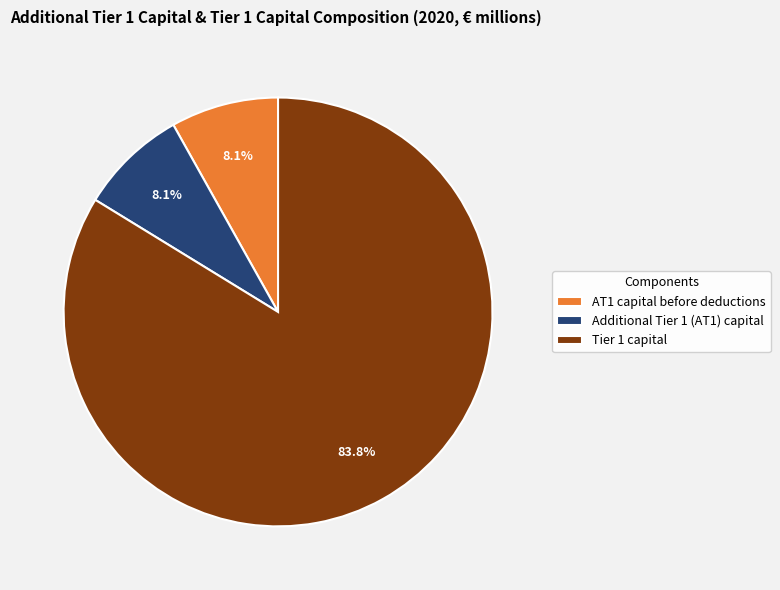

How much of the chart is everything except AT1 capital before deductions?

91.9%